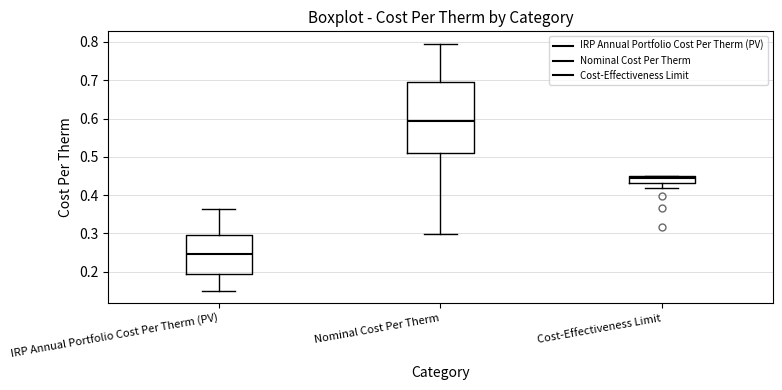

Reading left to right, read every box against the y-axis: the position of its median line, the range the box covers, and the ends of its whiskers. The values are not printed on the chart, so give them approximately, as read against the axis.

IRP Annual Portfolio Cost Per Therm (PV): median 0.25, box 0.20 to 0.30, whiskers 0.15 to 0.36
Nominal Cost Per Therm: median 0.59, box 0.51 to 0.70, whiskers 0.30 to 0.80
Cost-Effectiveness Limit: median 0.44, box 0.43 to 0.45, whiskers 0.42 to 0.45